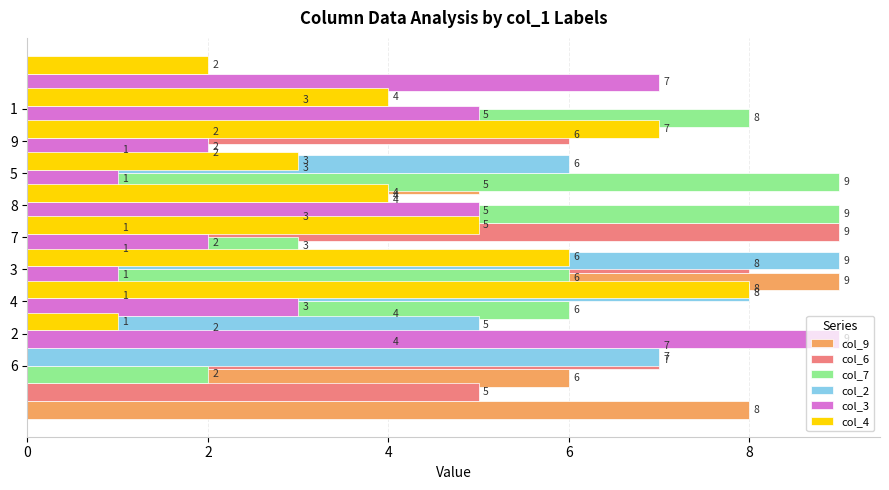

Which category has the lowest value in the col_2 series?

7